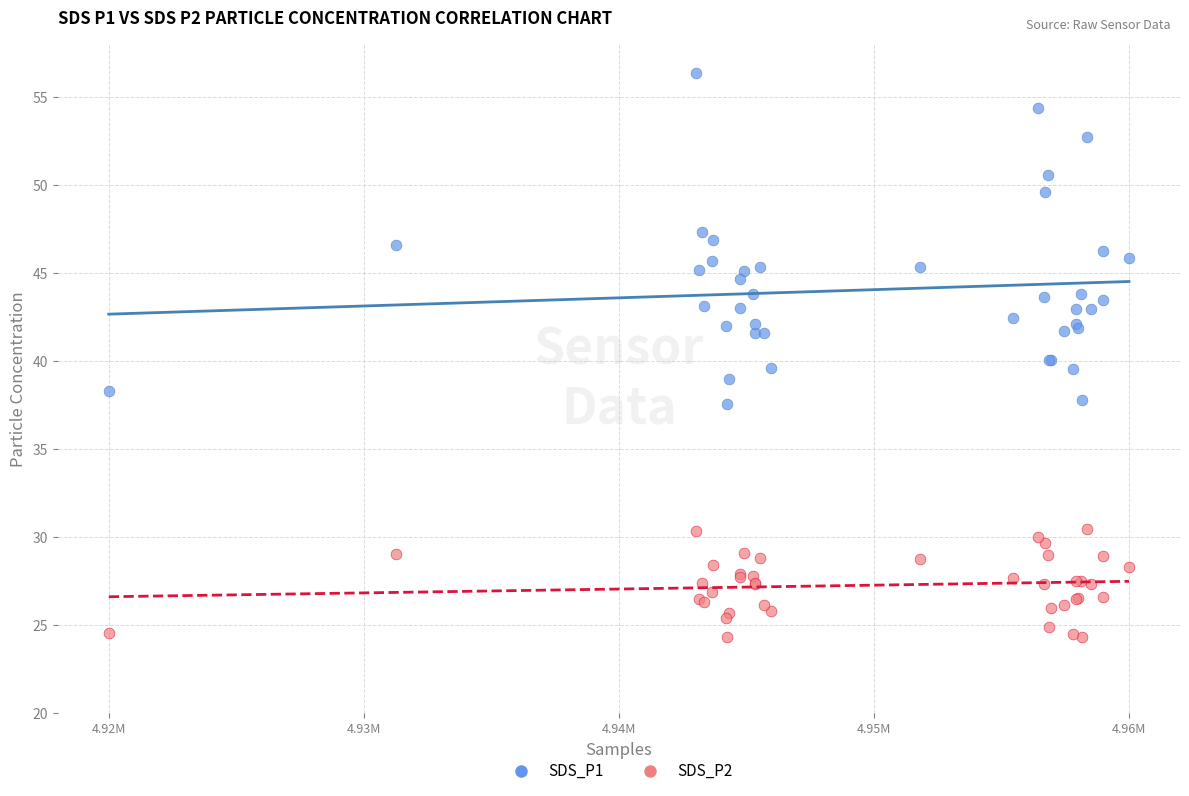

Which series reaches the minimum Y coordinate?

SDS_P2